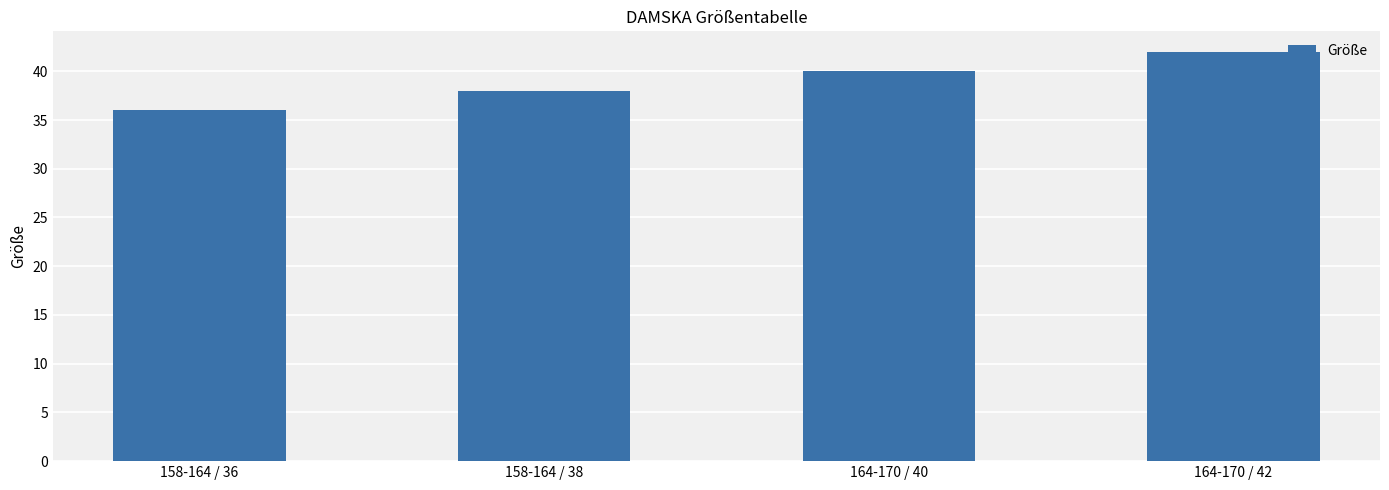

List the labels in order of value, smallest first.

158-164 / 36, 158-164 / 38, 164-170 / 40, 164-170 / 42